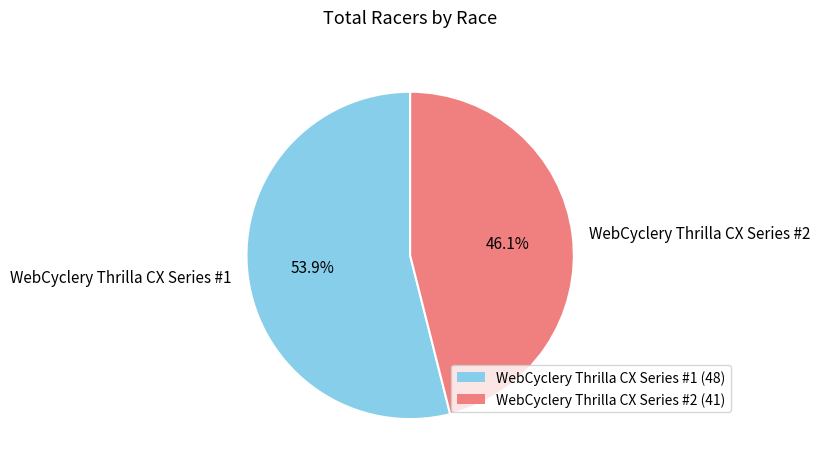

To the nearest percent, what portion does WebCyclery Thrilla CX Series #1 represent?

54%